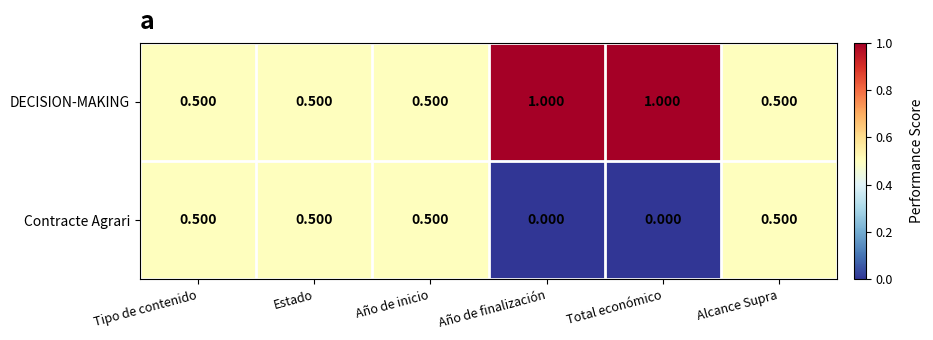

Rank the series by their maximum value, from highest to lowest.

DECISION-MAKING, Contracte Agrari